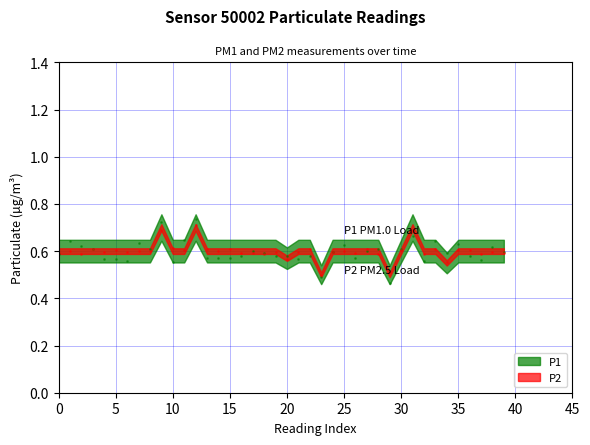

Which has a higher value, 33 or 8?

33